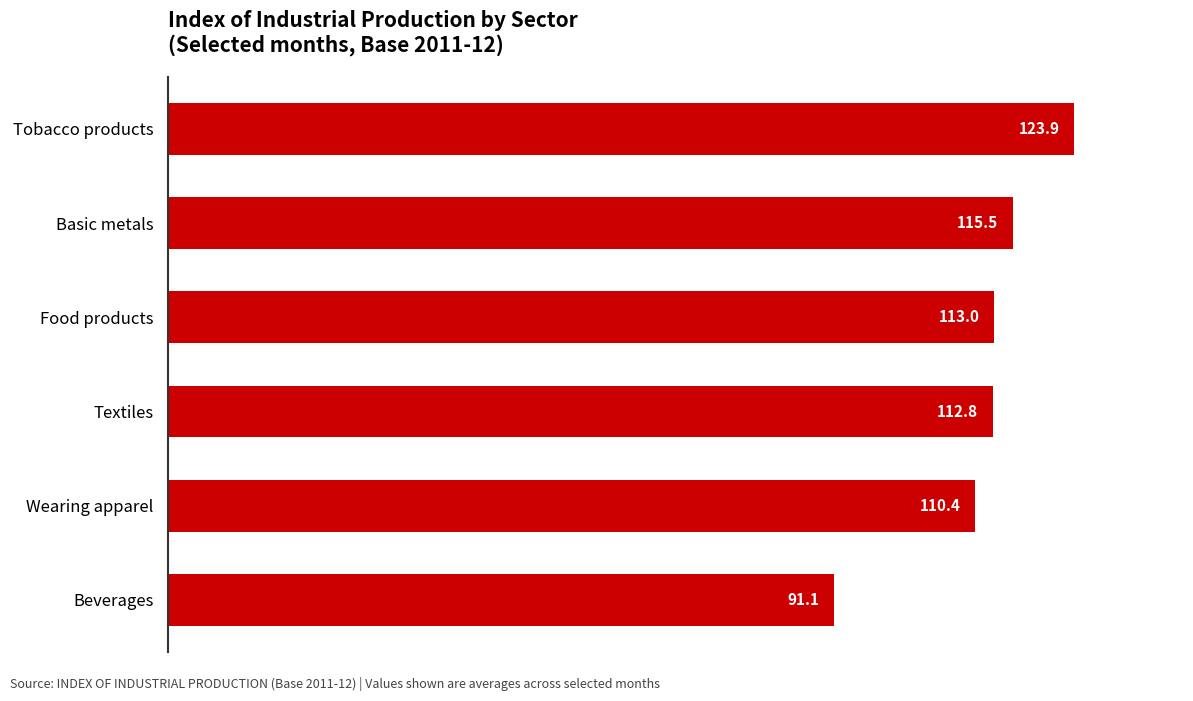

Reading bottom to top, what are all the values shown in this chart?

91.1	110.4	112.8	113.0	115.5	123.9